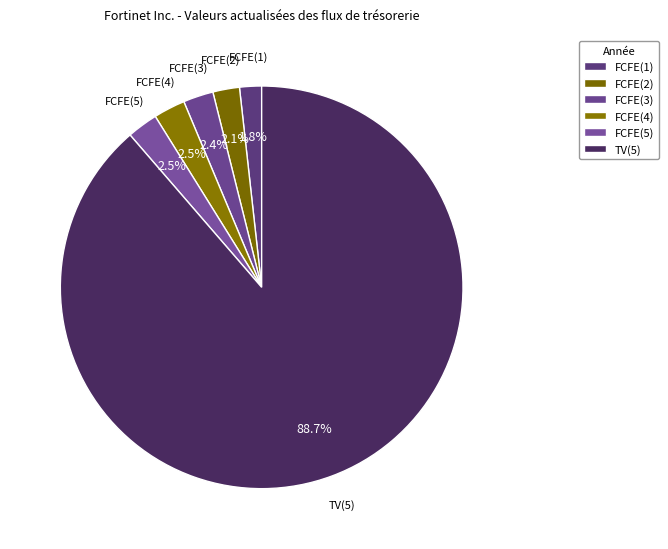

What is the change in value from FCFE(1) to FCFE(5)?

+758012